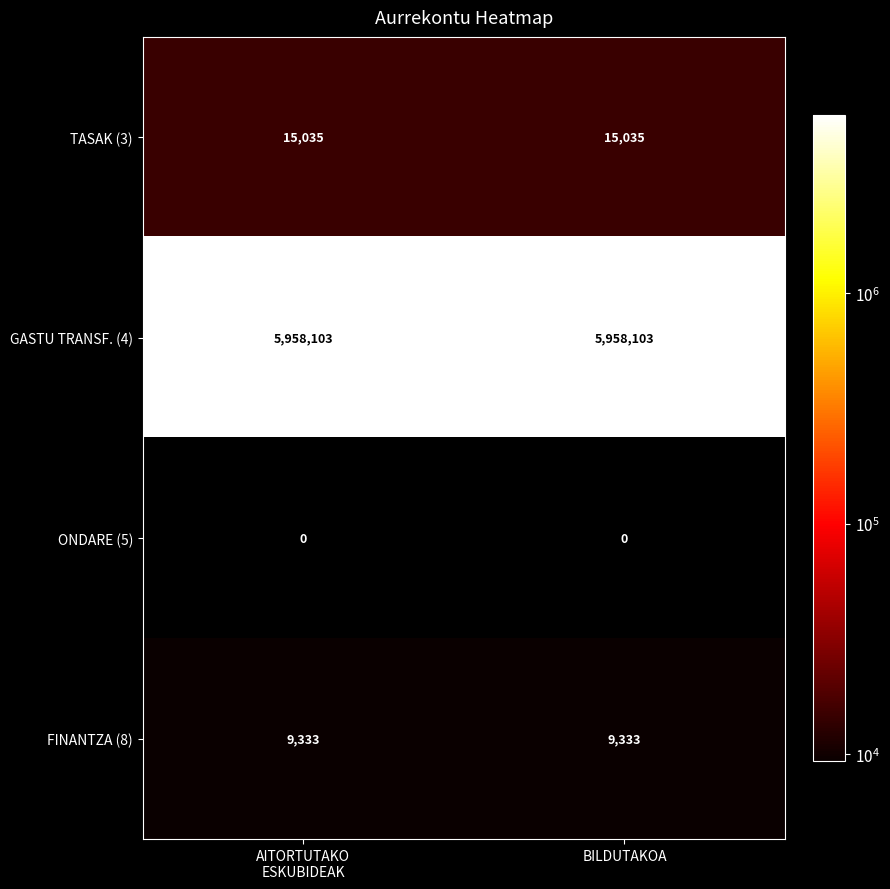

What is the sum of all FINANTZA (8) values?

18666